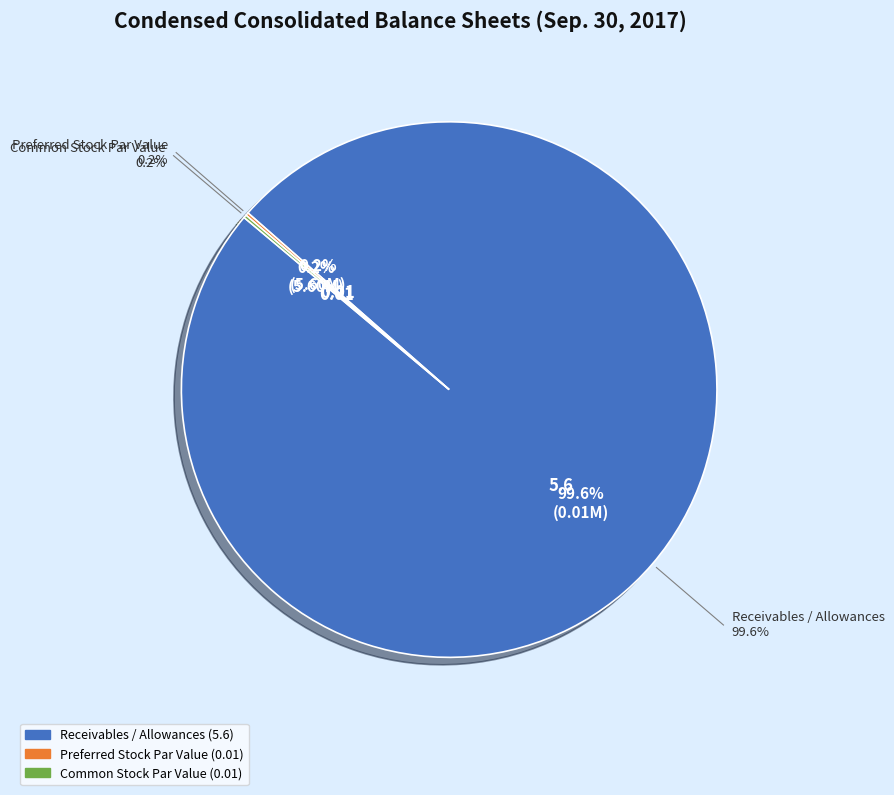

How many slices are in this pie chart?

3